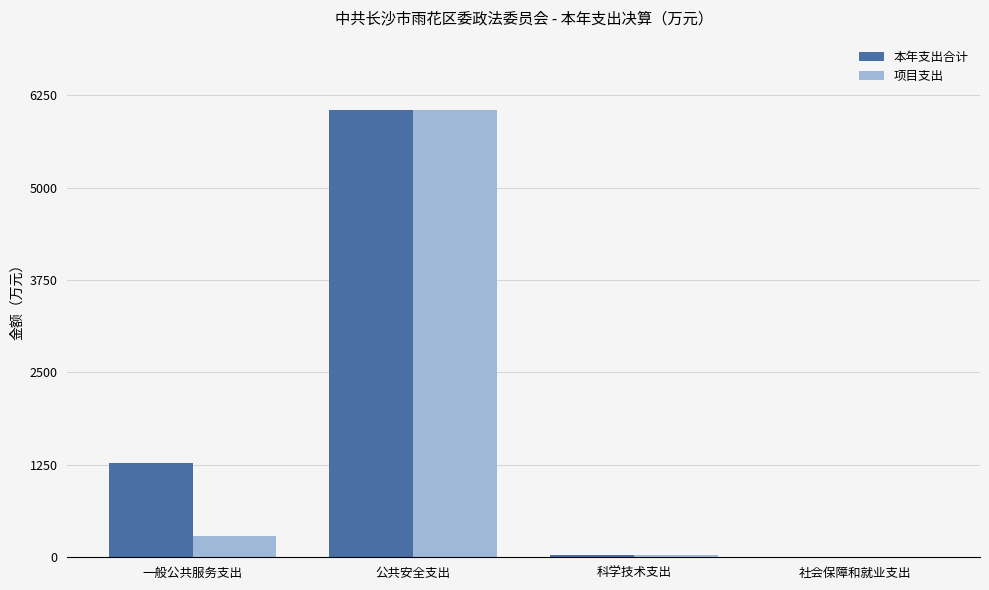

At which label does 项目支出 first exceed 288?

一般公共服务支出